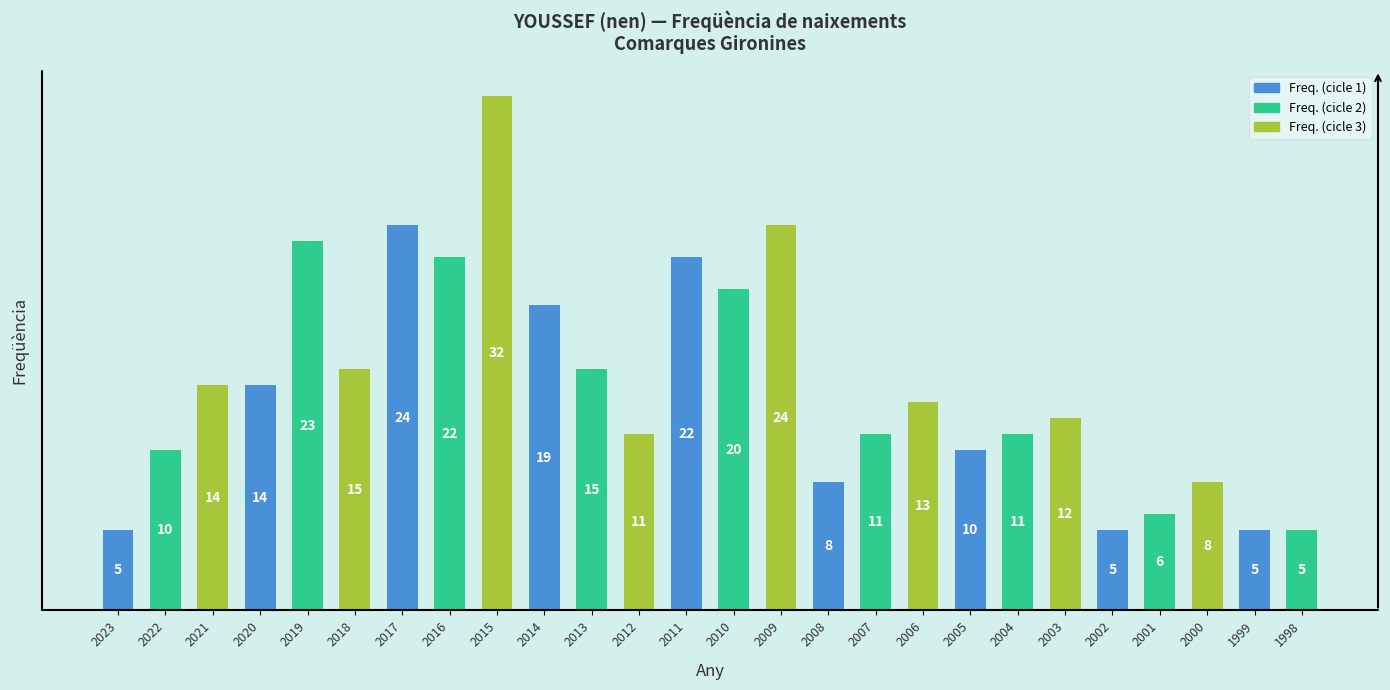

How many data points does each series have?

26